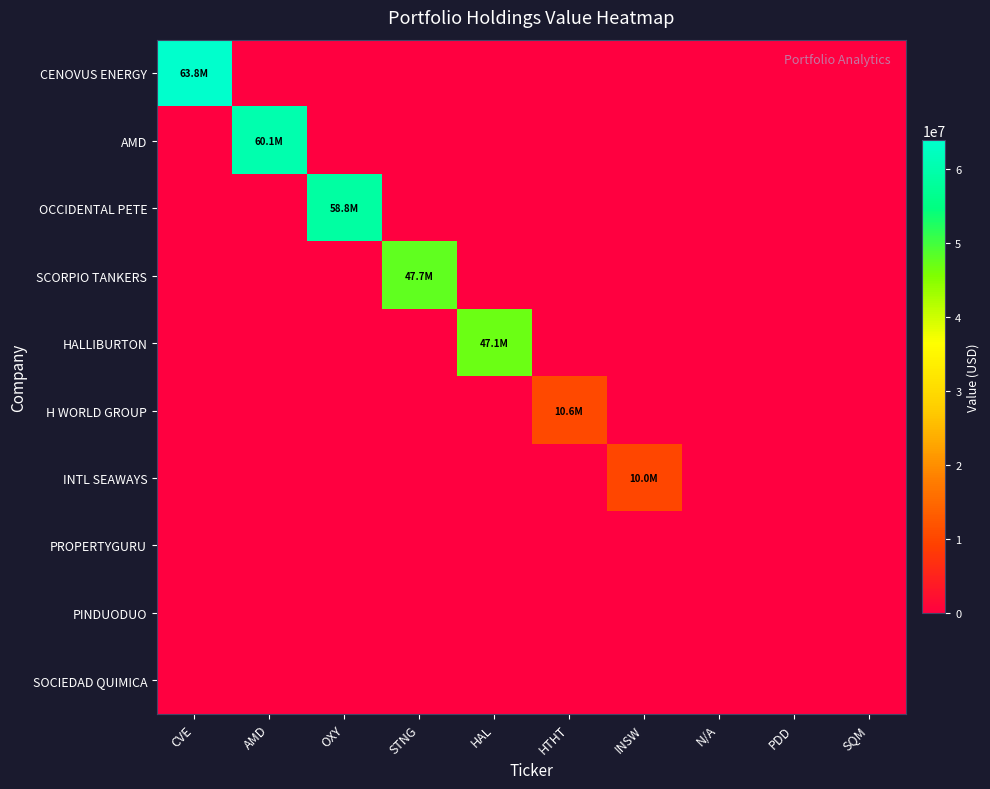

What is the difference between the highest and lowest values at OXY?

58765828